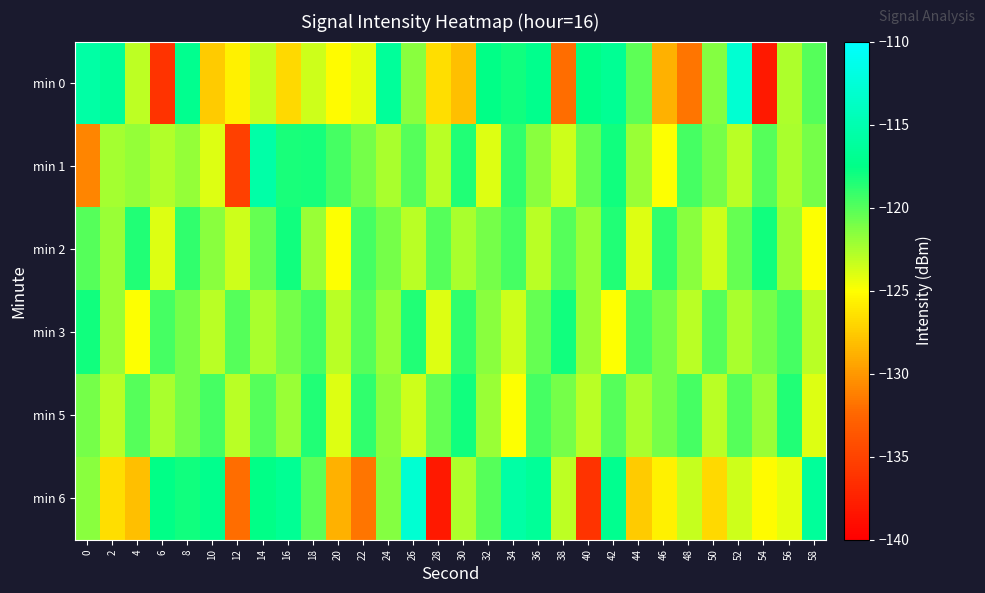

What is the maximum value shown in the chart?

-112.9